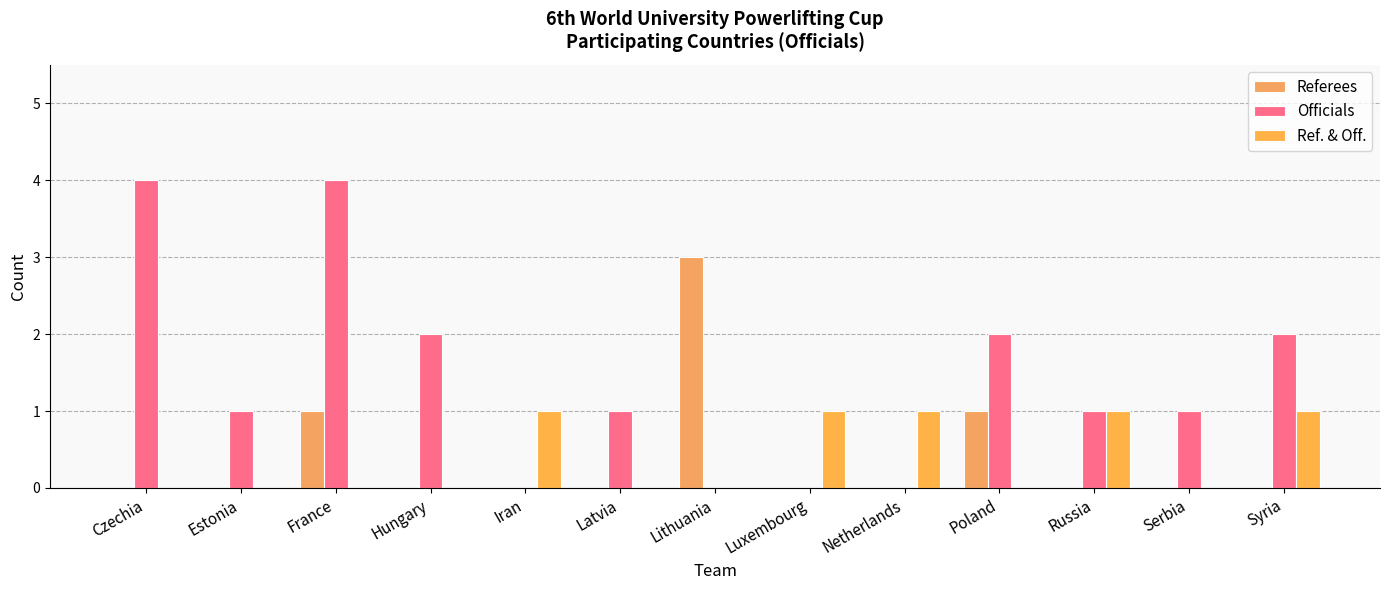

Between Poland and Syria, which is larger?

Poland